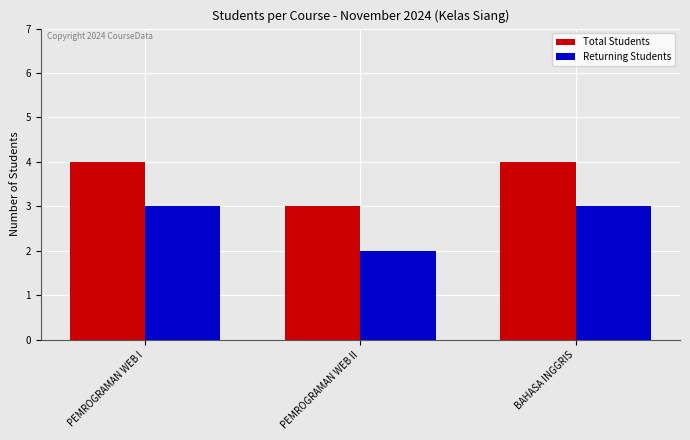

Which category has the lowest value across all series?

PEMROGRAMAN WEB II